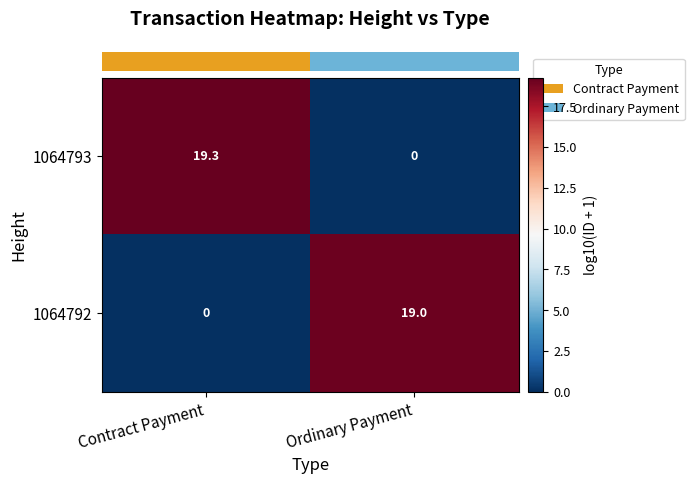

Is it true that 1064792 equals -9.7 at Contract Payment?

False